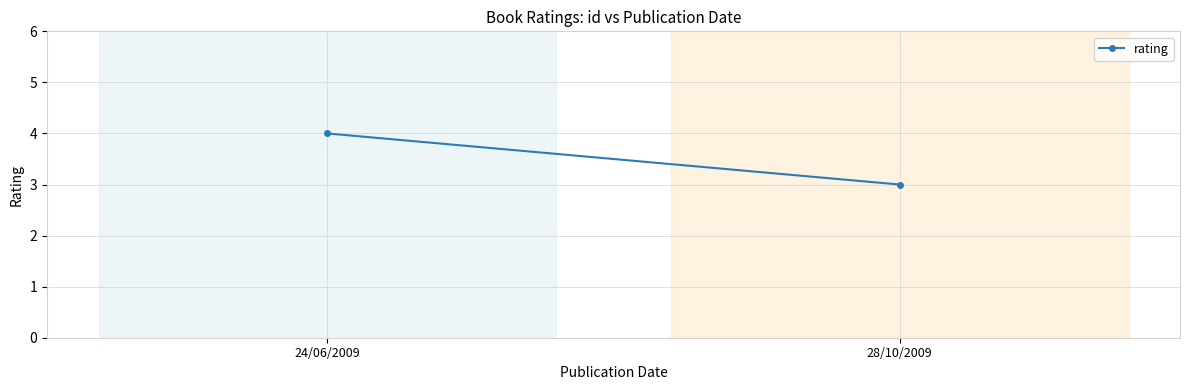

Which category has the highest value across all series?

24/06/2009